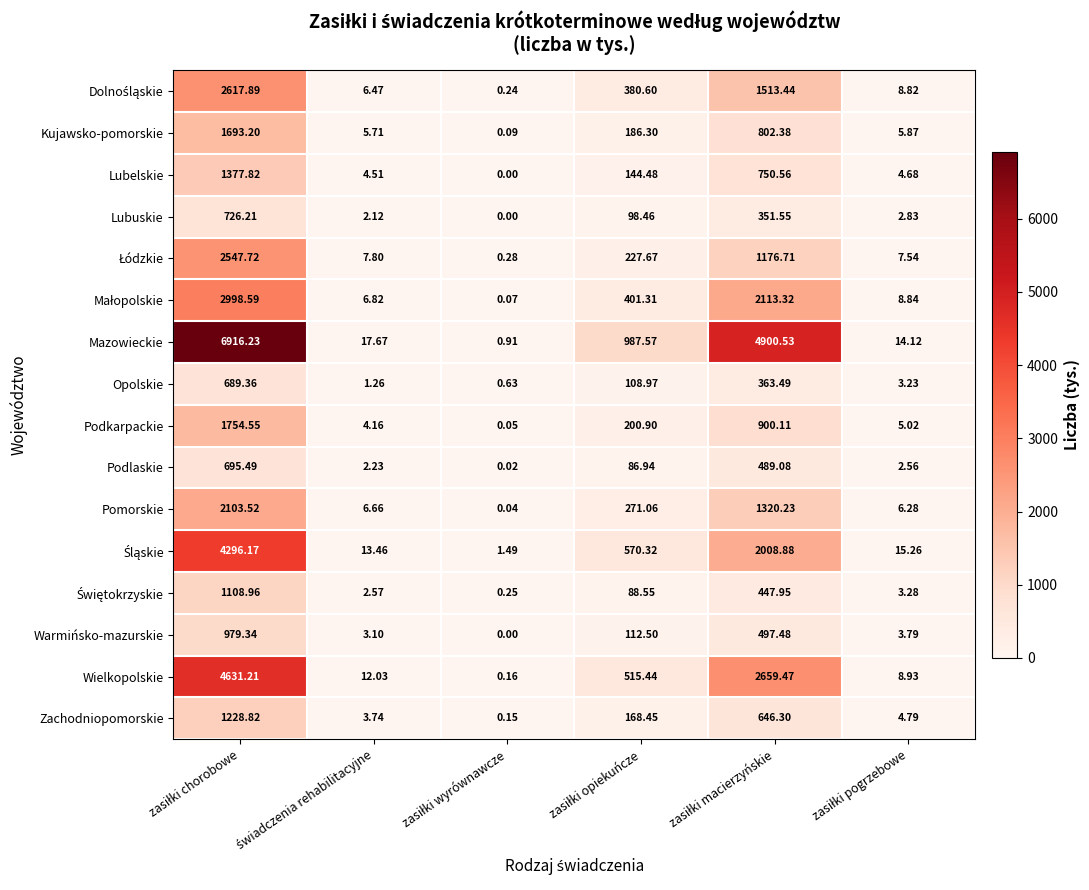

Which series has the largest total across all categories?

Mazowieckie